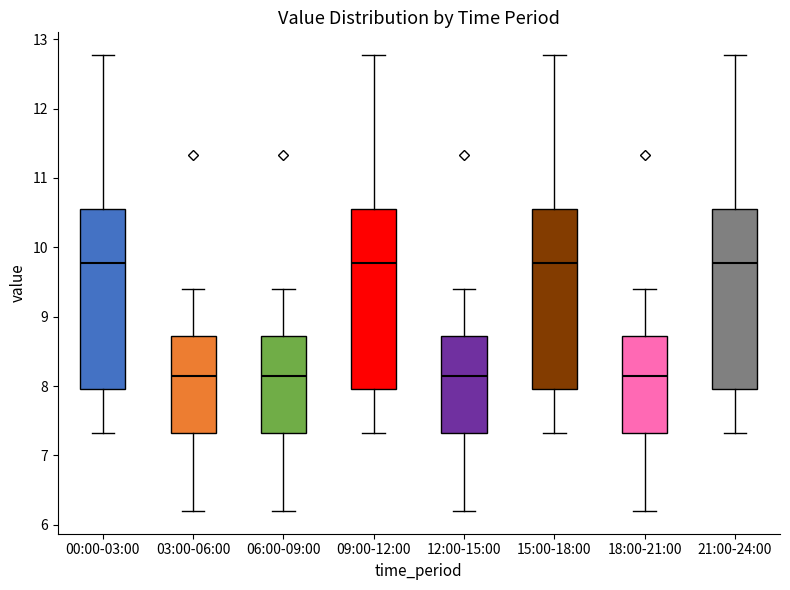

Reading left to right, transcribe this box plot: for each box, give where its median line is, the range the box spans, and where its two whiskers end, as read against the y-axis. The values are not printed on the chart, so give them approximately, as read against the axis.

00:00-03:00: median 9.8, box 8.0 to 10.6, whiskers 7.3 to 12.8
03:00-06:00: median 8.2, box 7.3 to 8.7, whiskers 6.2 to 9.4
06:00-09:00: median 8.2, box 7.3 to 8.7, whiskers 6.2 to 9.4
09:00-12:00: median 9.8, box 8.0 to 10.6, whiskers 7.3 to 12.8
12:00-15:00: median 8.2, box 7.3 to 8.7, whiskers 6.2 to 9.4
15:00-18:00: median 9.8, box 8.0 to 10.6, whiskers 7.3 to 12.8
18:00-21:00: median 8.2, box 7.3 to 8.7, whiskers 6.2 to 9.4
21:00-24:00: median 9.8, box 8.0 to 10.6, whiskers 7.3 to 12.8